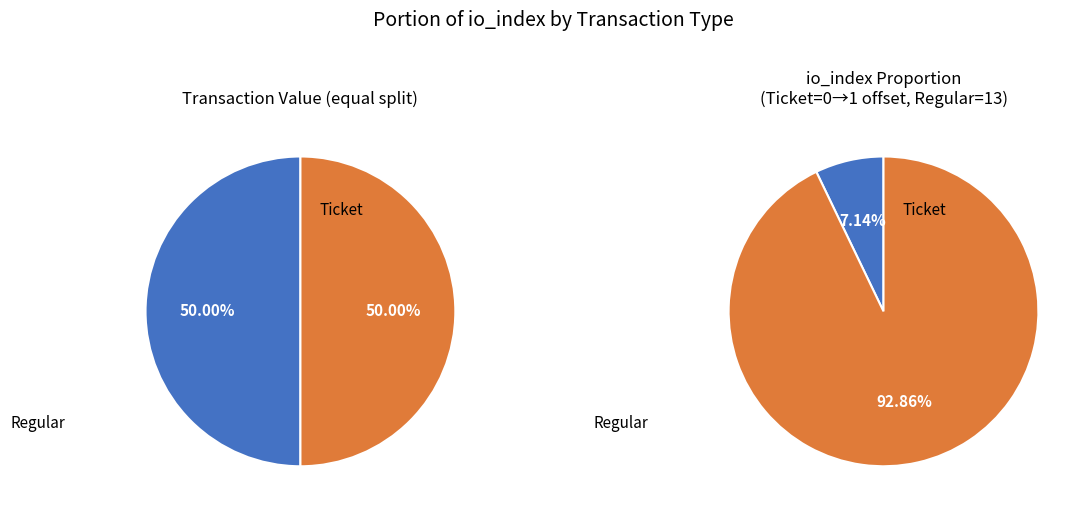

What is the smallest slice in the pie chart?

Ticket (io_index=0)